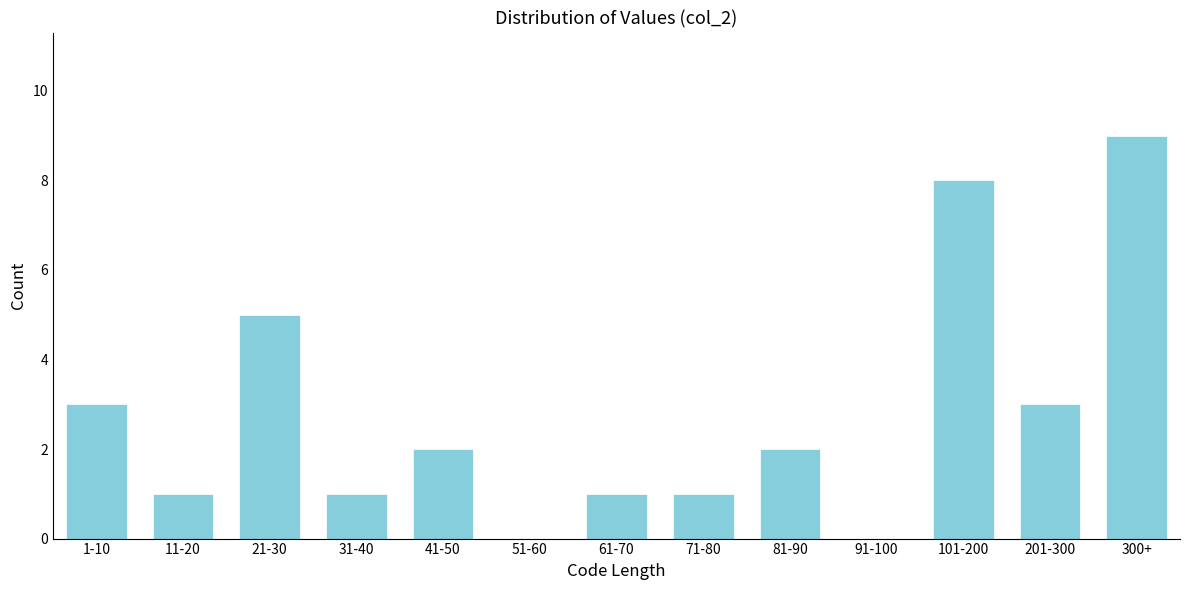

Reading left to right, what are all the values shown in this chart?

1-10=3	11-20=1	21-30=5	31-40=1	41-50=2	51-60=0	61-70=1	71-80=1	81-90=2	91-100=0	101-200=8	201-300=3	300+=9